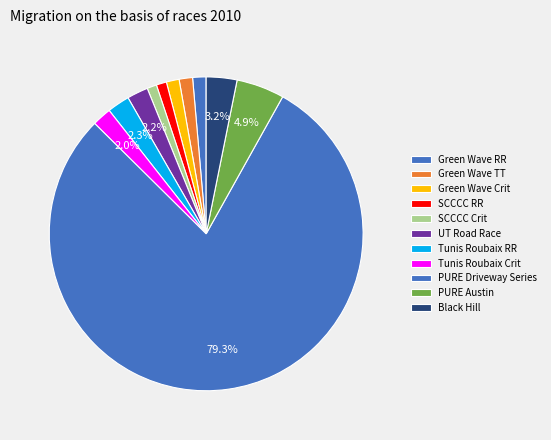

Is there a majority slice in this chart?

Yes